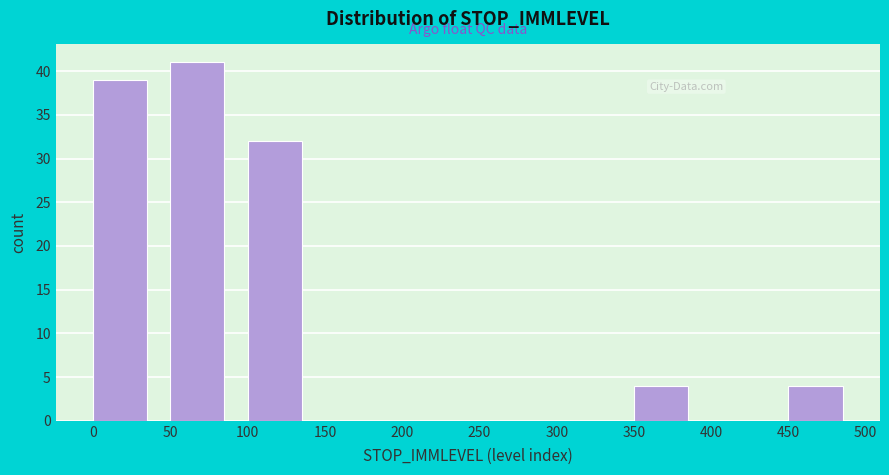

Reading left to right, transcribe this chart: for each bar, give the range it covers on the x-axis and its height. The values are not printed on the chart, so give them approximately, as read against the axis.

0 to 50: 39
50 to 100: 41
100 to 150: 32
150 to 200: 0
200 to 250: 0
250 to 300: 0
300 to 350: 0
350 to 400: 4
400 to 450: 0
450 to 500: 4